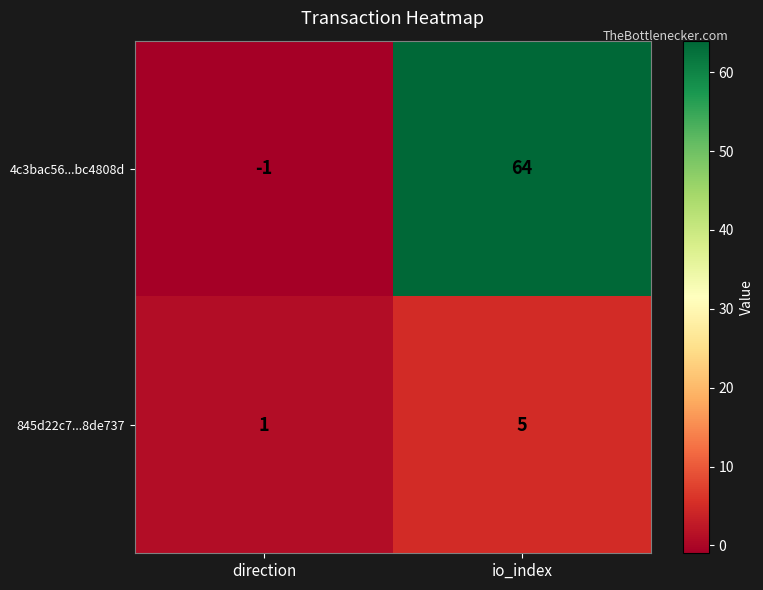

Which series has the largest range (max minus min)?

4c3bac56...bc4808d